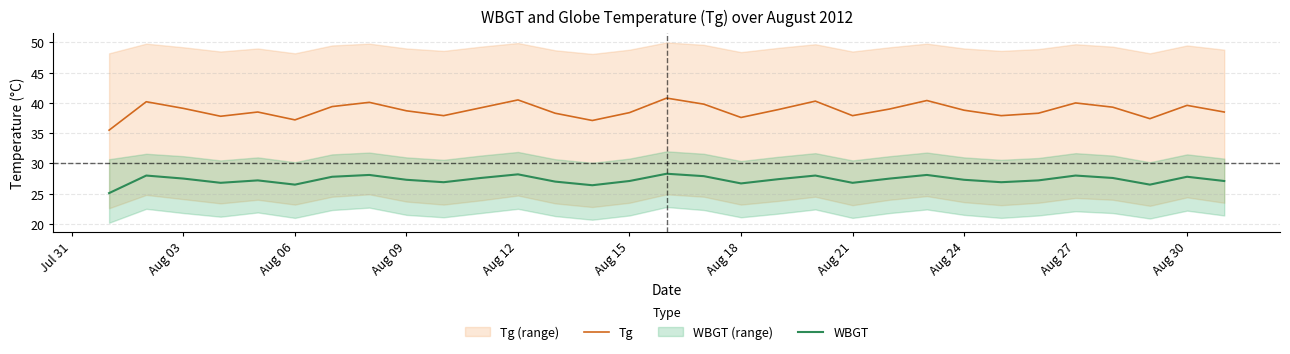

True or false: Tg and WBGT cross at least once.

False